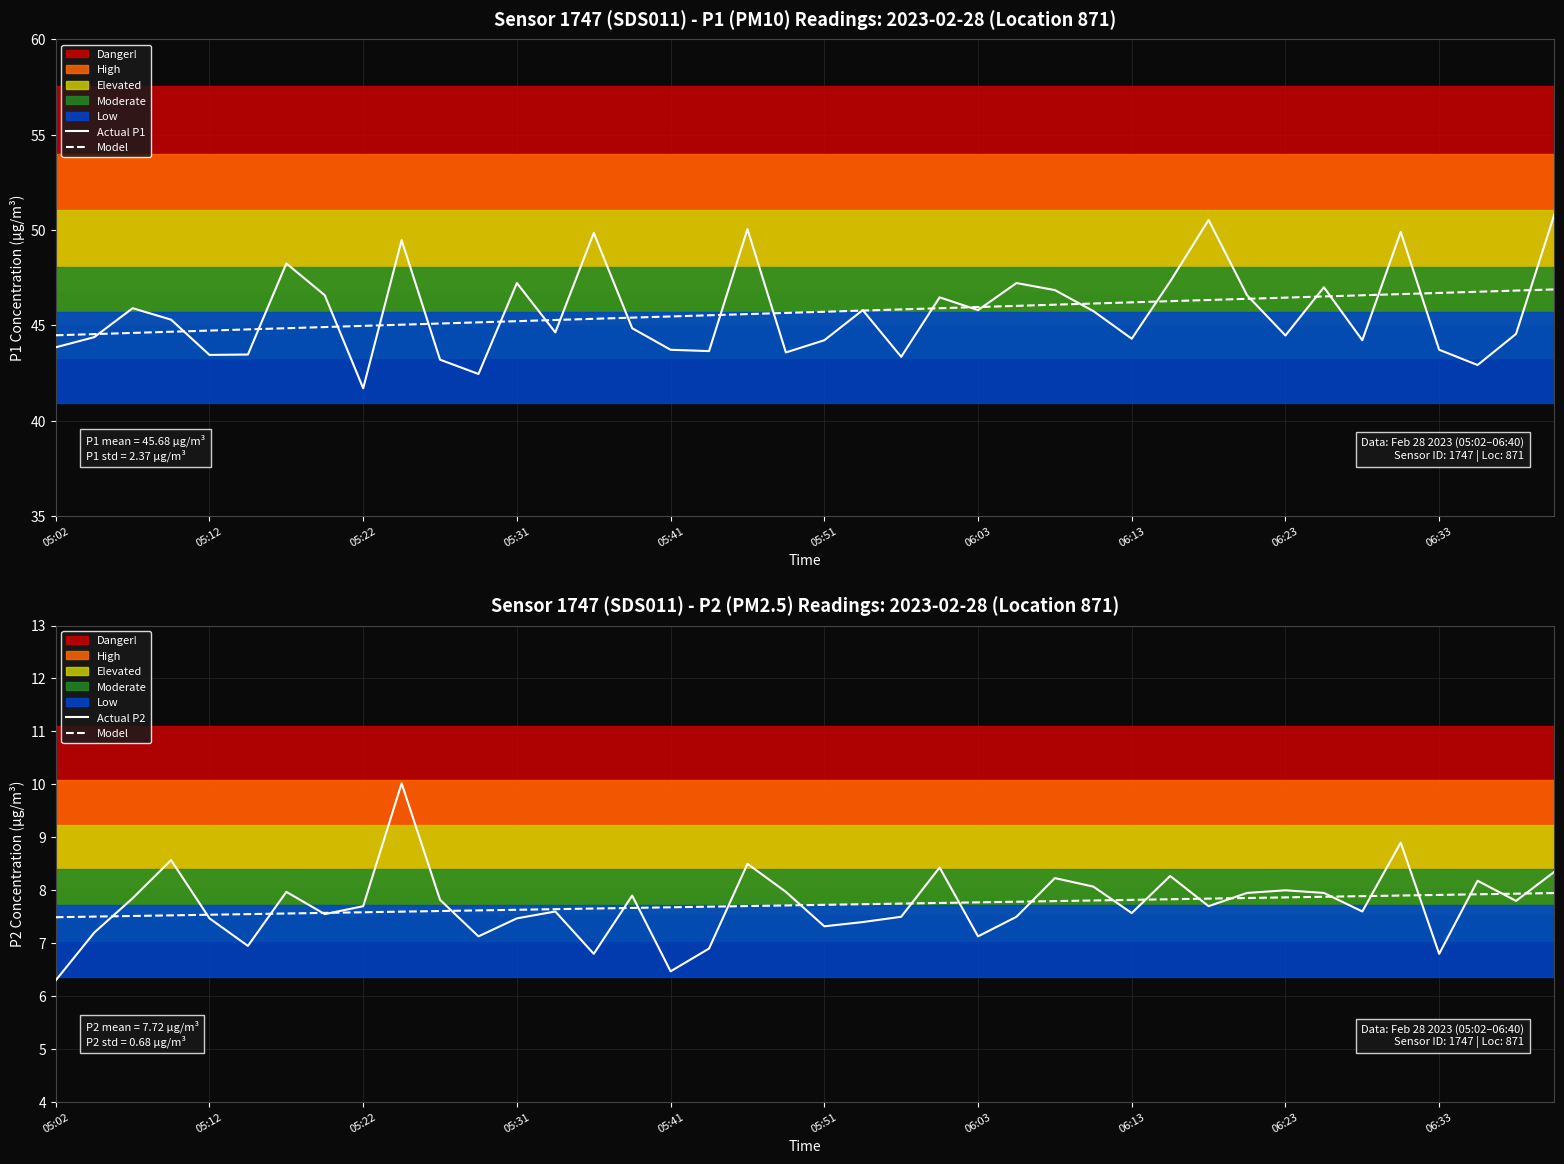

True or false: Actual P1 and Actual P2 cross at least once.

False